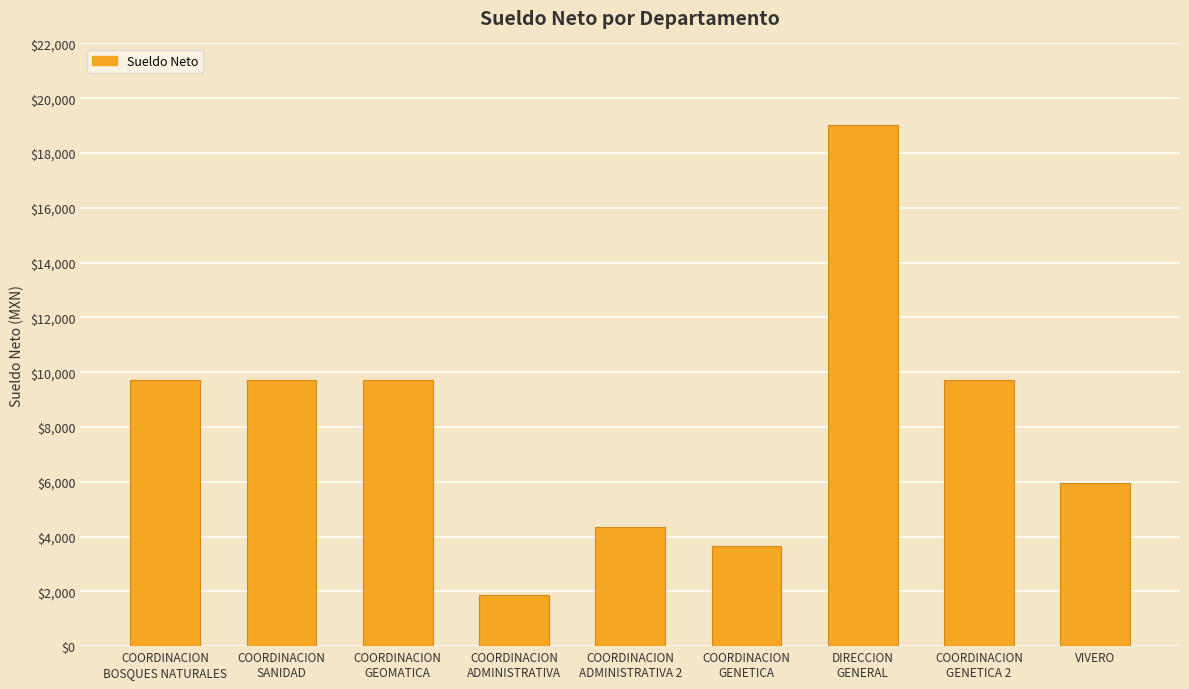

What is the sum of all values?

73757.3